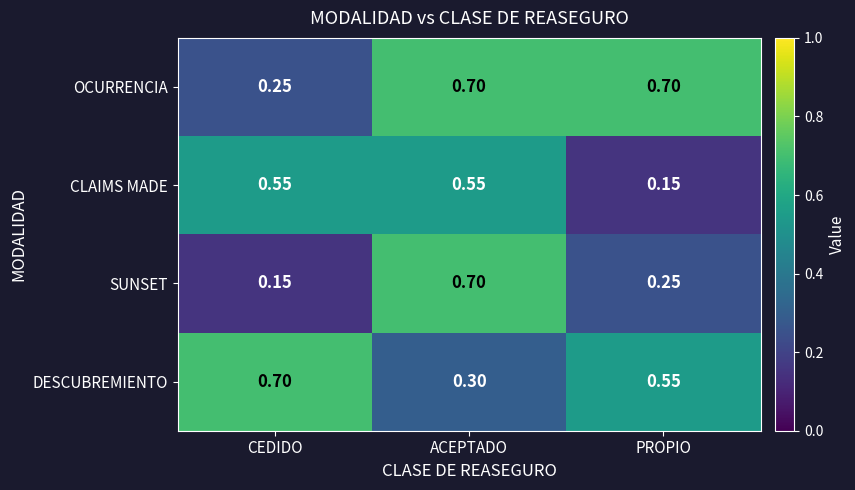

Which series has the largest total across all categories?

OCURRENCIA